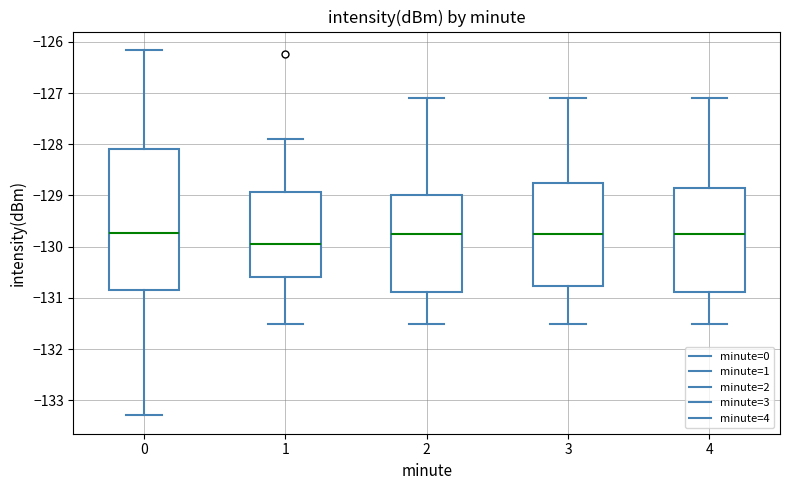

Which box has the lowest median line?

1